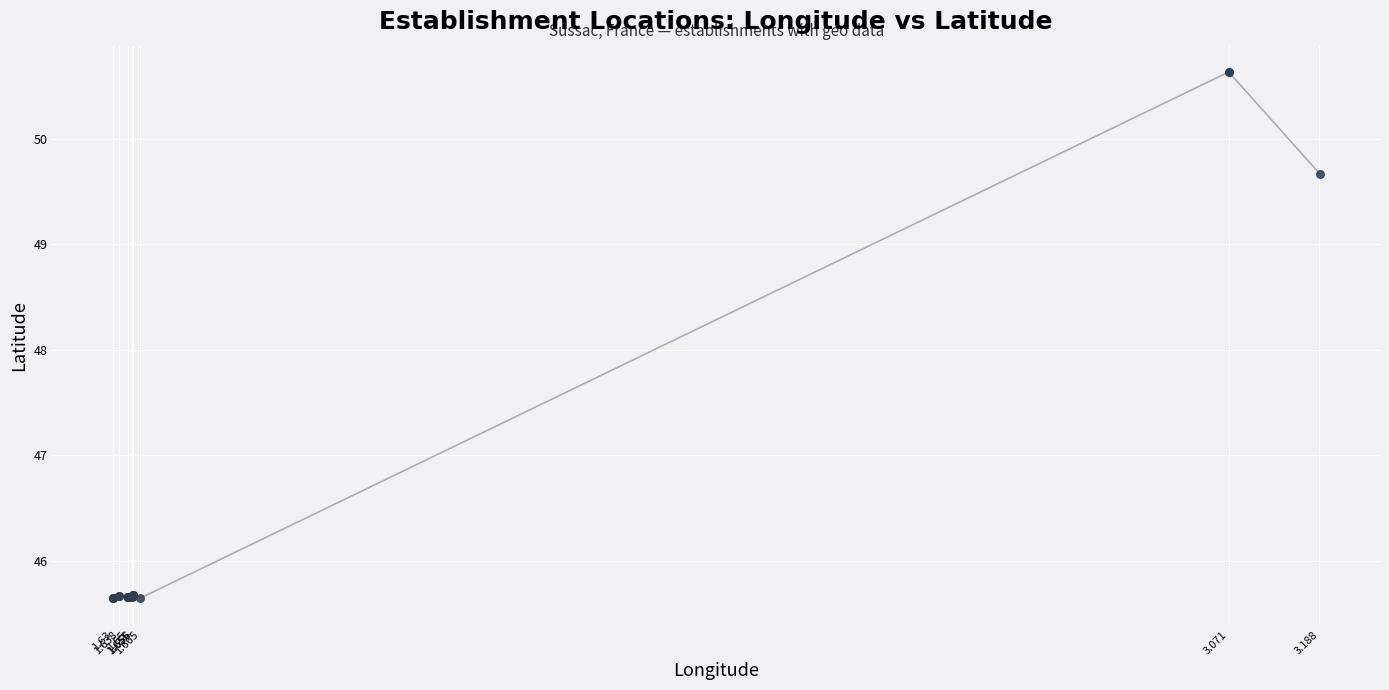

What Y value in the scatter plot is closest to 48?

49.7